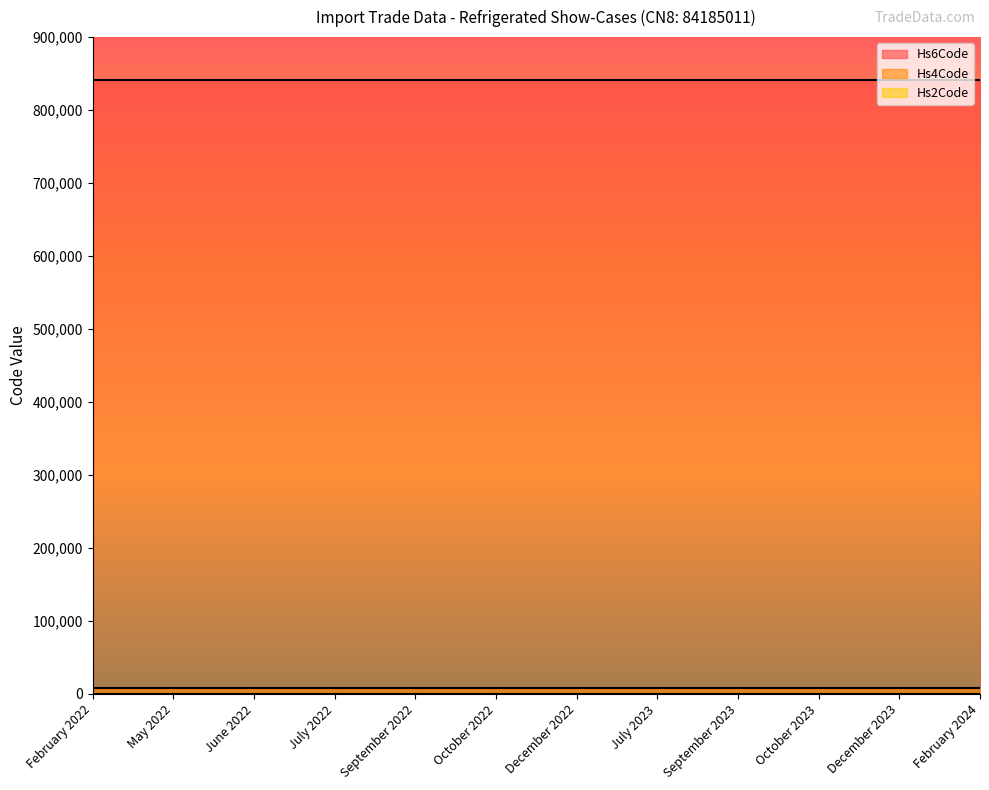

What position from the right is July 2022?

9